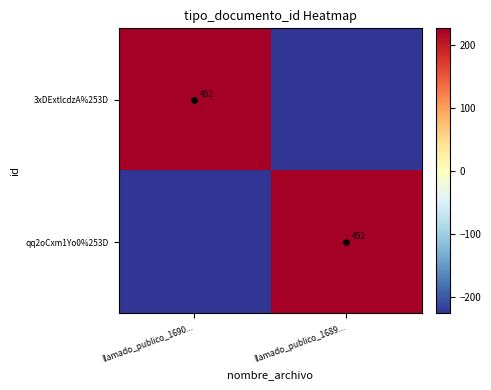

What is the difference between the highest and lowest values at llamado_publico_1690...?

452